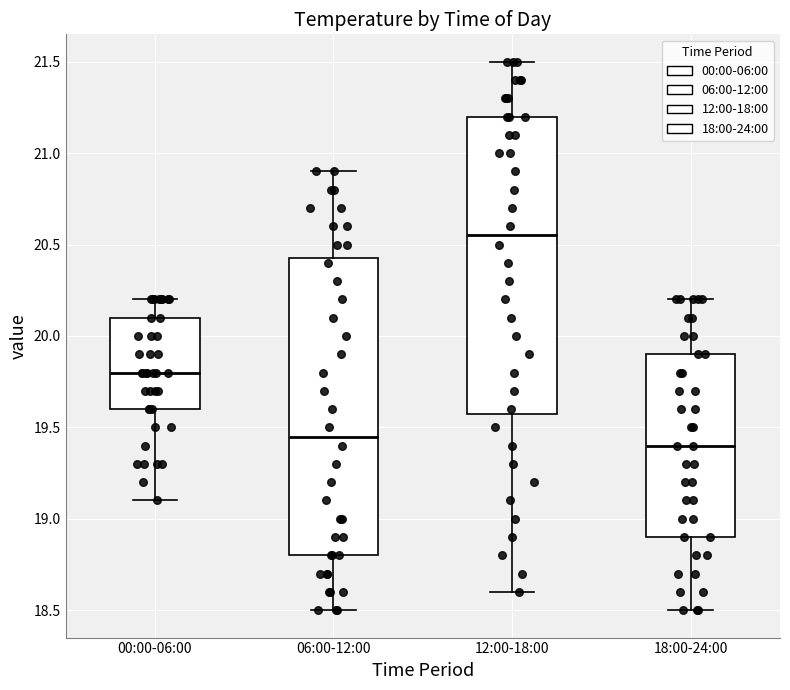

Which box has the lowest median line?

18:00-24:00